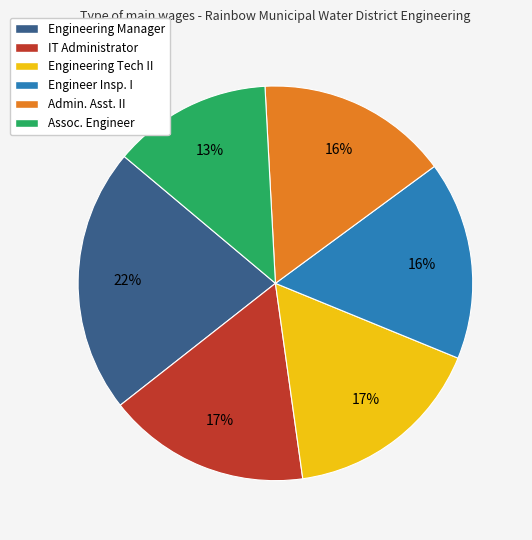

To the nearest percent, what percentage of the pie is Engineer Insp. I?

16%